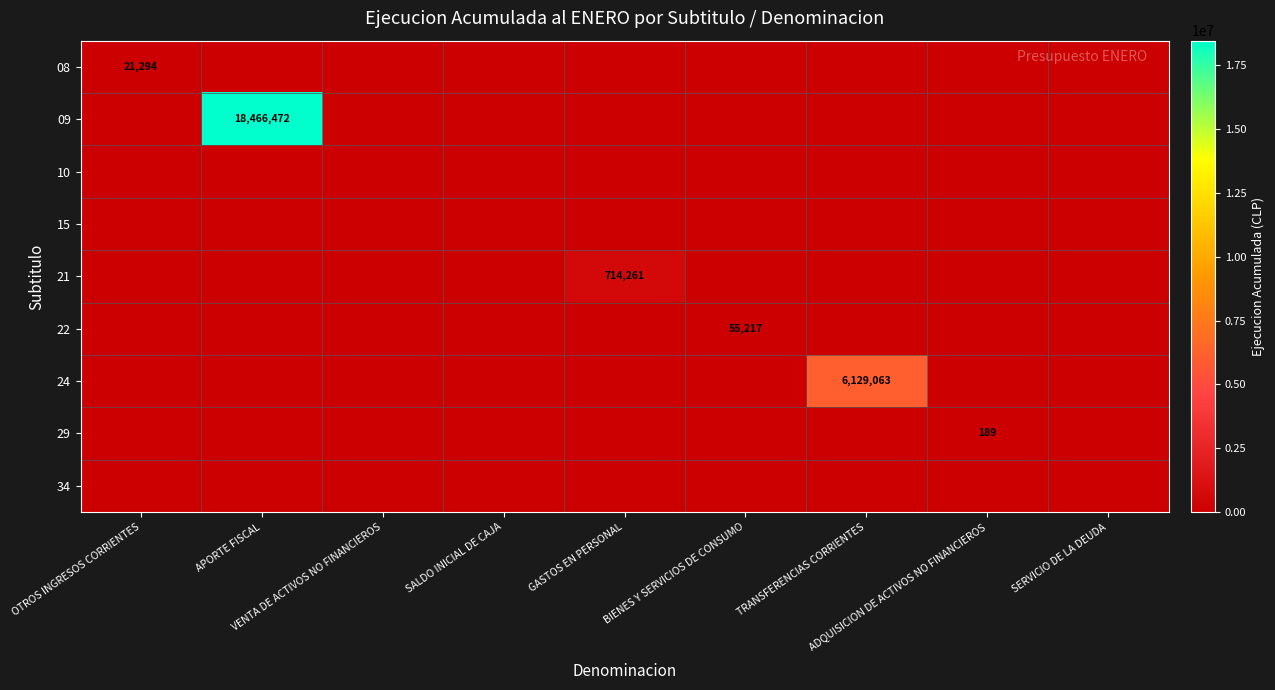

The 09 series shows 0 at OTROS INGRESOS CORRIENTES. True or false?

True